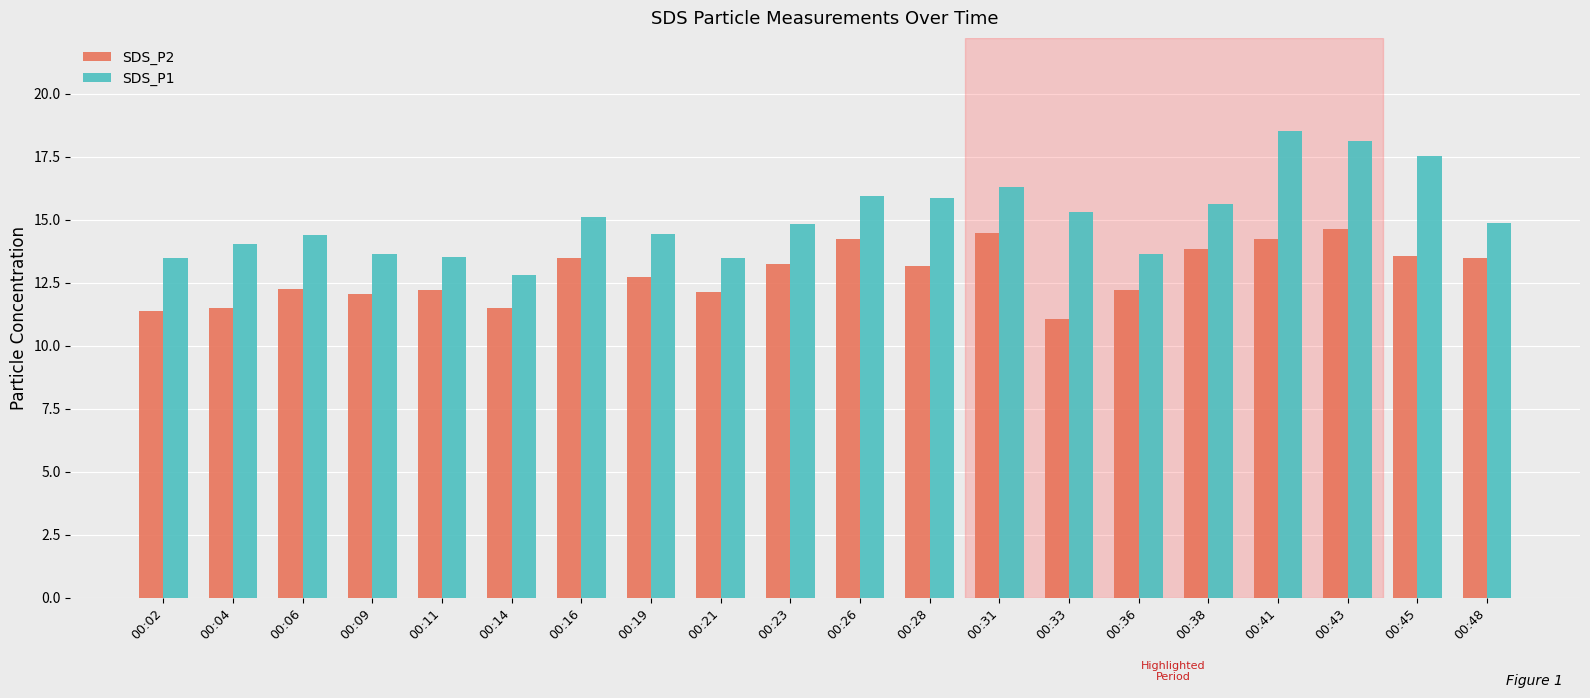

Are the bars horizontal?

No